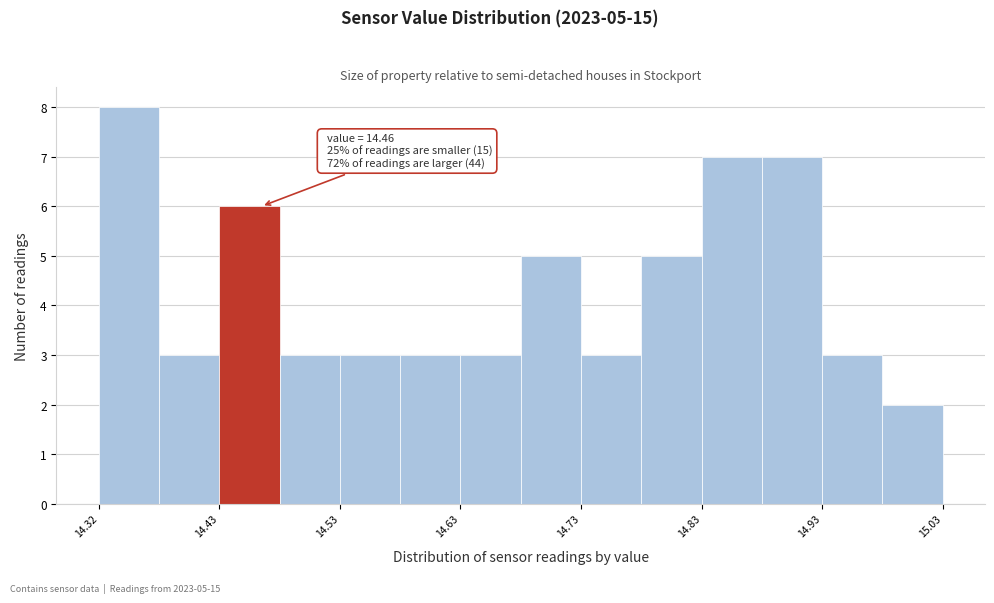

Over which range of the x-axis is the bar tallest?

14.325 to 14.375